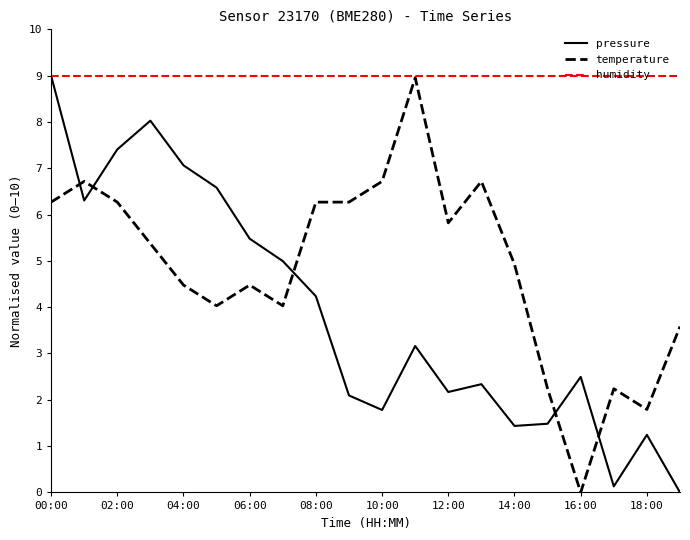

Which series has the largest total across all categories?

humidity